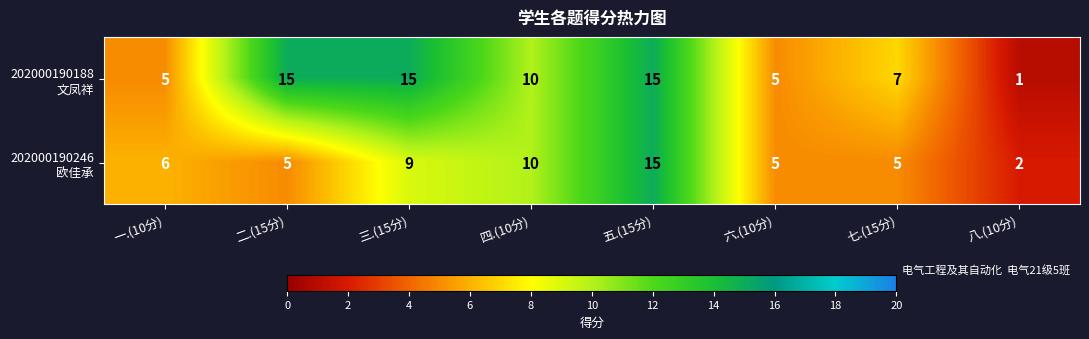

Which label corresponds to the smallest value in the chart?

八.(10分)